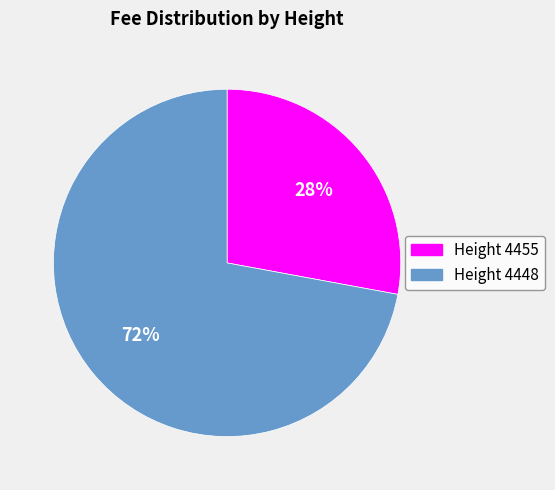

Is there any slice that represents more than half of the pie?

Yes